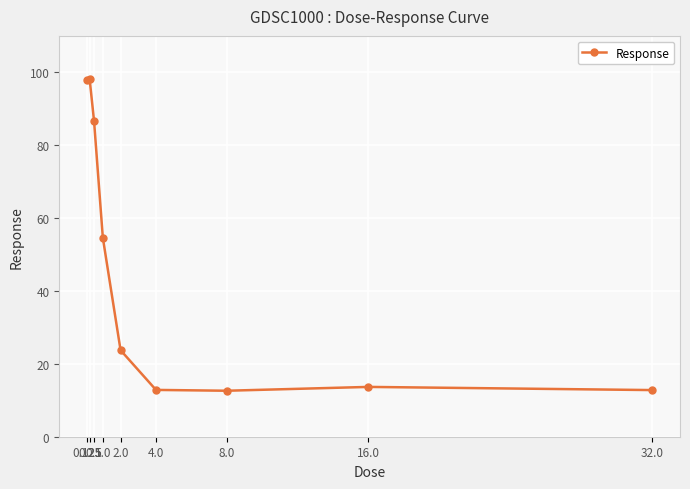

What is the value of the 8th point from the left?

13.7